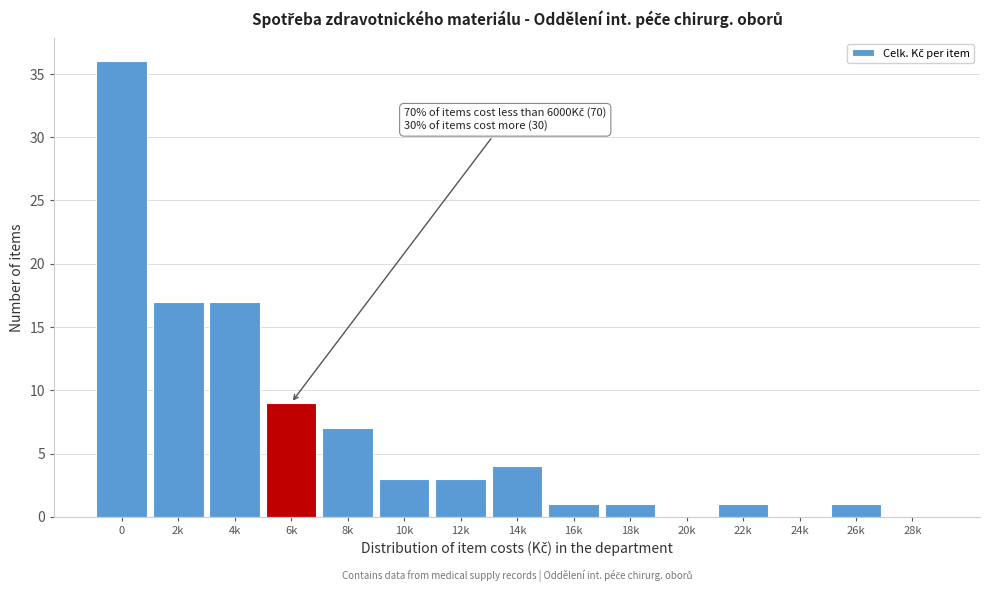

Reading left to right, extract all data points from this chart.

0=36	2k=17	4k=17	6k=9	8k=7	10k=3	12k=3	14k=4	16k=1	18k=1	20k=0	22k=1	24k=0	26k=1	28k=0